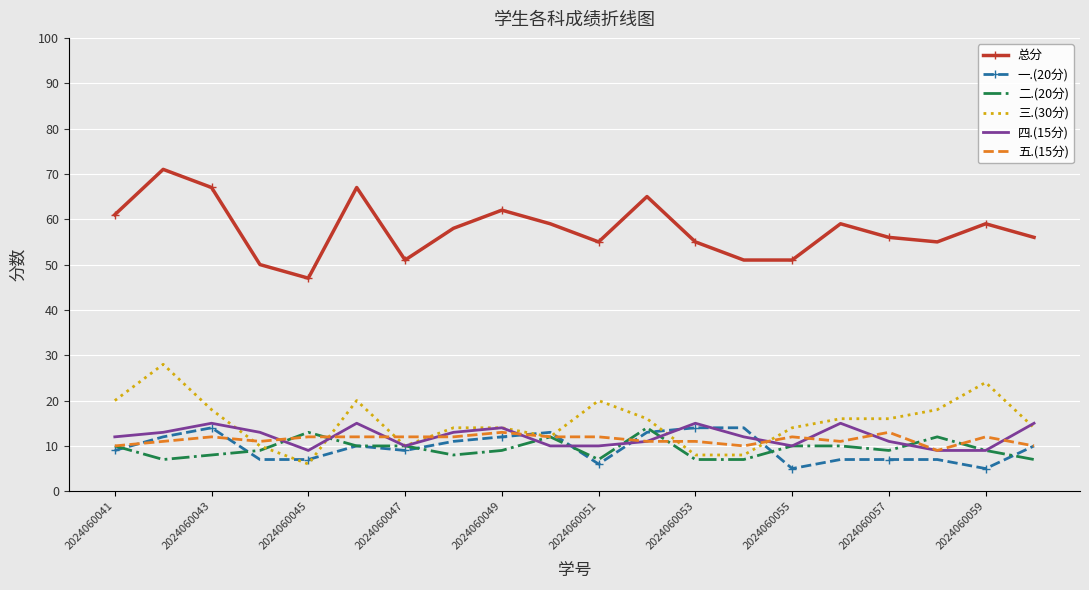

Which series has the widest spread of values?

总分